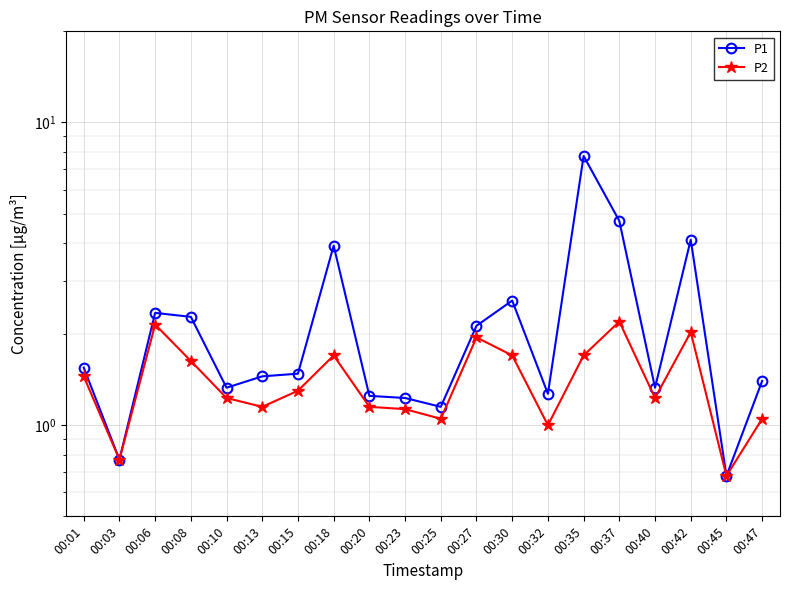

Reading left to right, what are all the values shown in this chart?

P1: 1.6	0.8	2.4	2.3	1.3	1.4	1.5	3.9	1.2	1.2	1.1	2.1	2.6	1.3	7.8	4.7	1.3	4.1	0.7	1.4
P2: 1.4	0.8	2.1	1.6	1.2	1.1	1.3	1.7	1.1	1.1	1.1	1.9	1.7	1.0	1.7	2.2	1.2	2.0	0.7	1.1